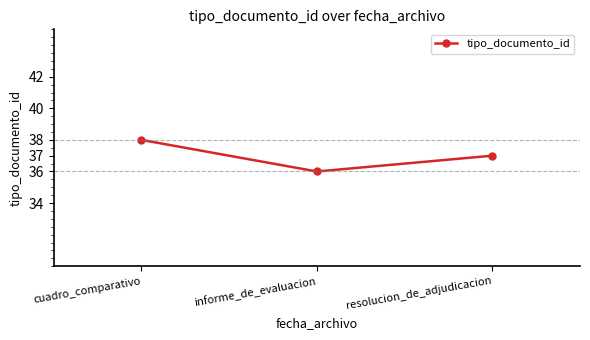

What is the sum of the values at resolucion_de_adjudicacion and informe_de_evaluacion?

73